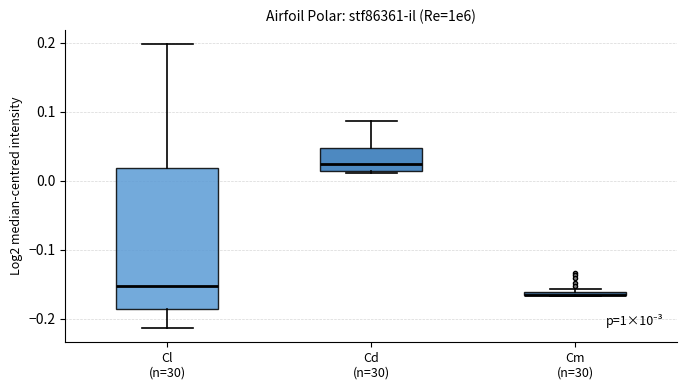

Where is the lower edge of the box for Cm (n=30) on the y-axis? The values are not printed on the chart, so give them approximately, as read against the axis.

-0.17